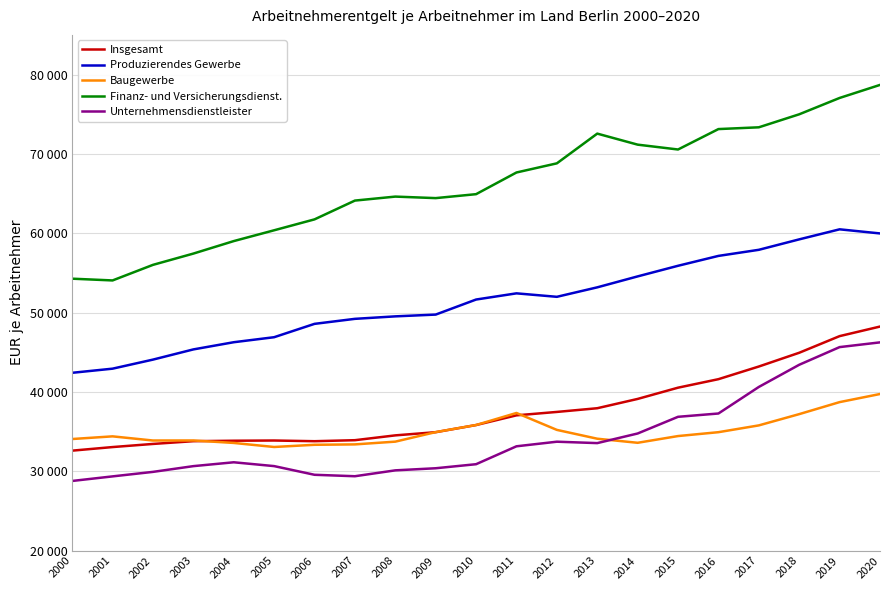

What are all the series names shown in the legend?

Insgesamt, Produzierendes Gewerbe, Baugewerbe, Finanz- und Versicherungsdienst., Unternehmensdienstleister